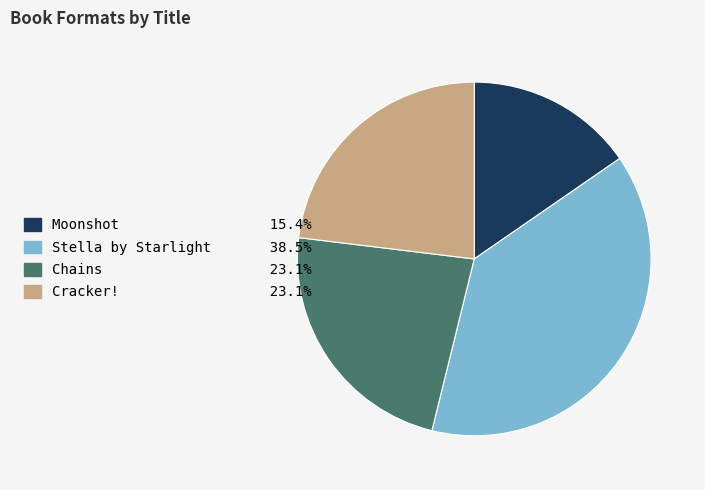

The Cracker! slice represents 29% of the pie. True or false?

False